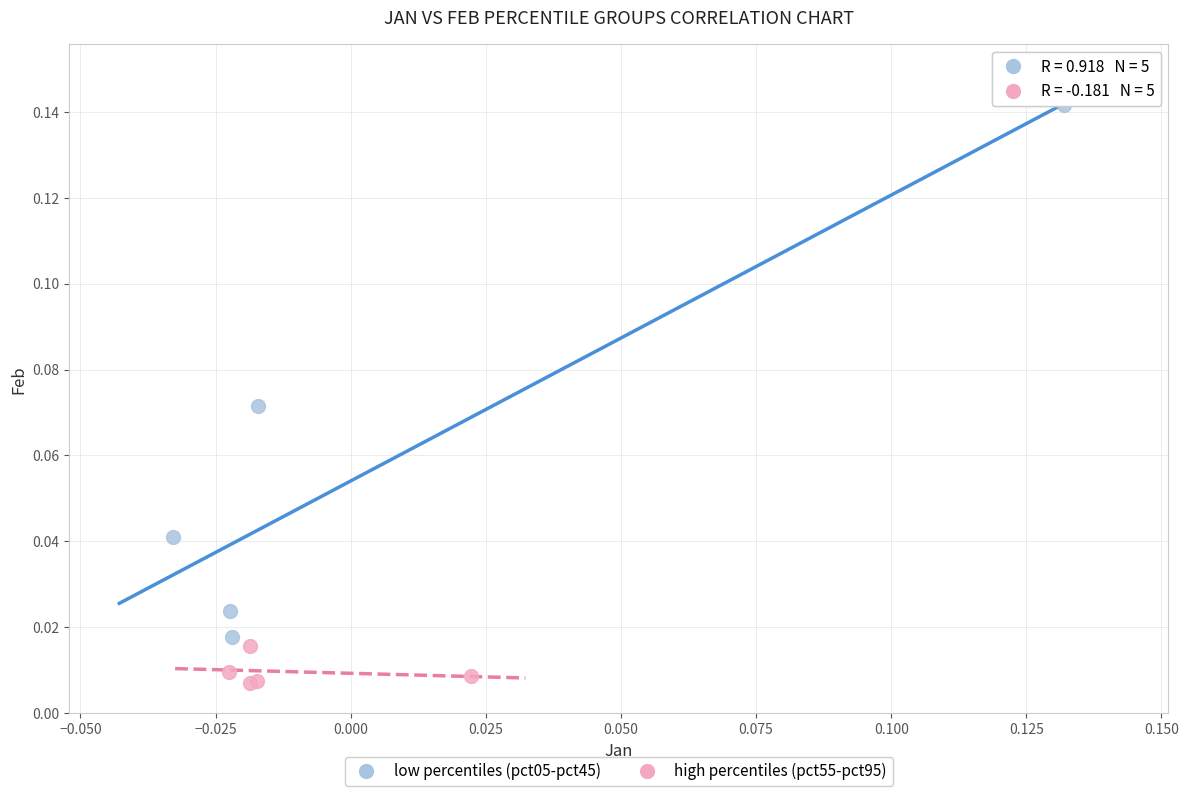

What are all the series names shown in the legend?

low percentiles (pct05-pct45), high percentiles (pct55-pct95)